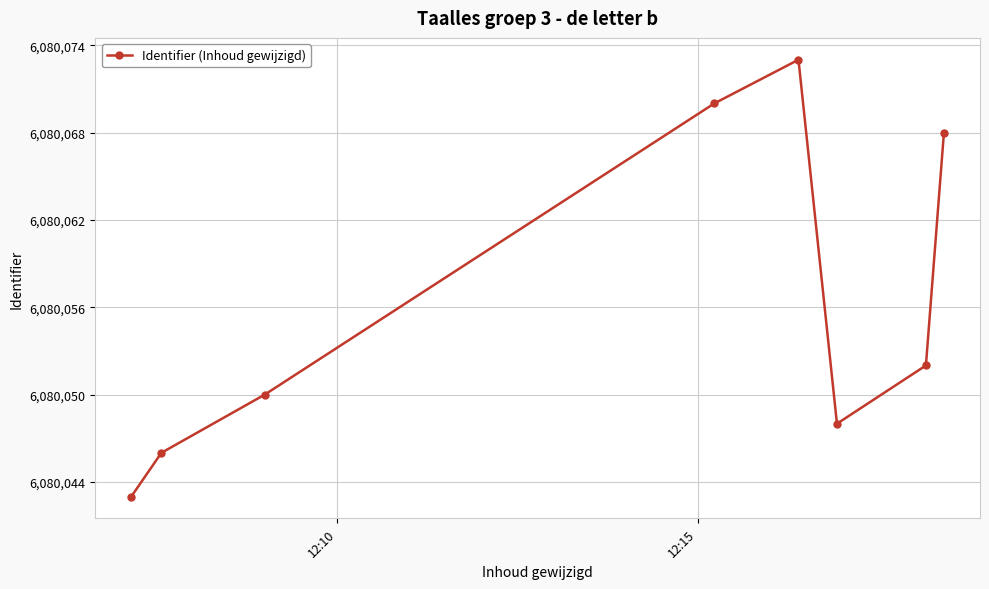

How many points are higher than both their immediate neighbors (excluding endpoints)?

1